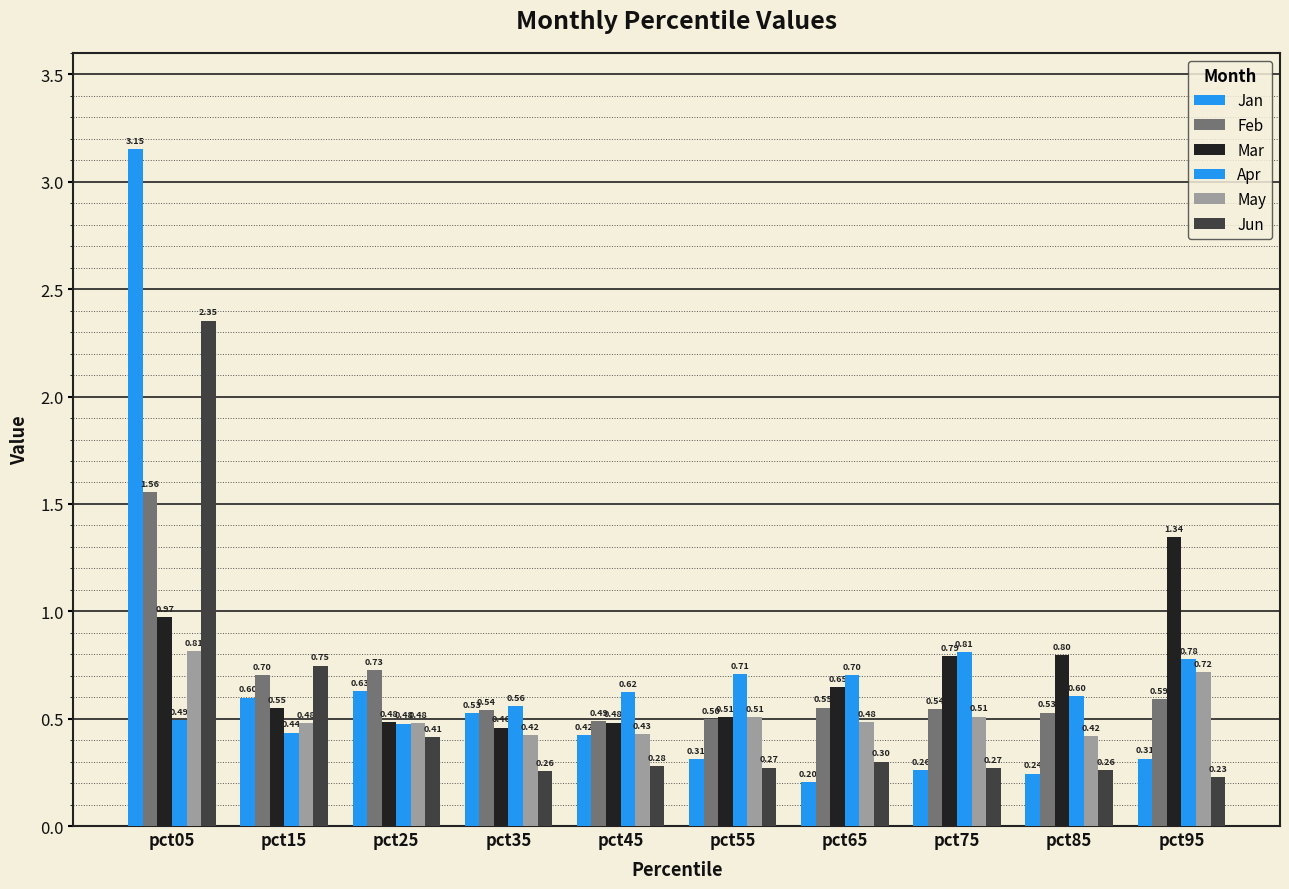

What is the value of the Jun bar at the 7th from the left?

0.3